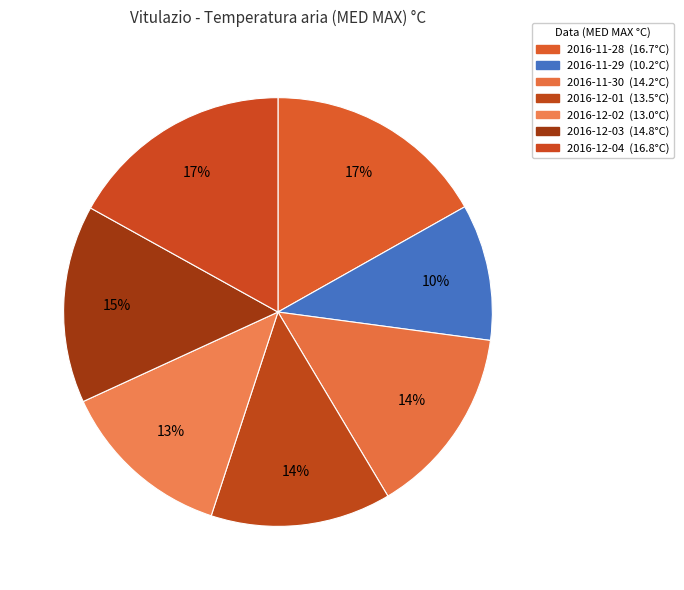

How much of the chart is everything except 2016-12-04?

83.1%